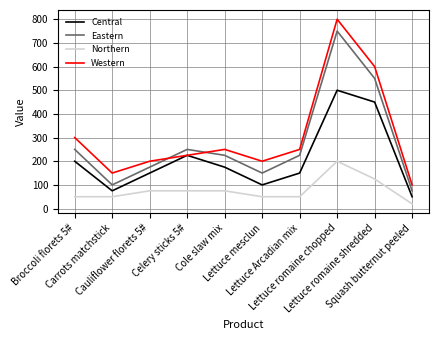

Is the value of Northern at Broccoli florets 5# greater than the value of Eastern at Lettuce romaine shredded?

No